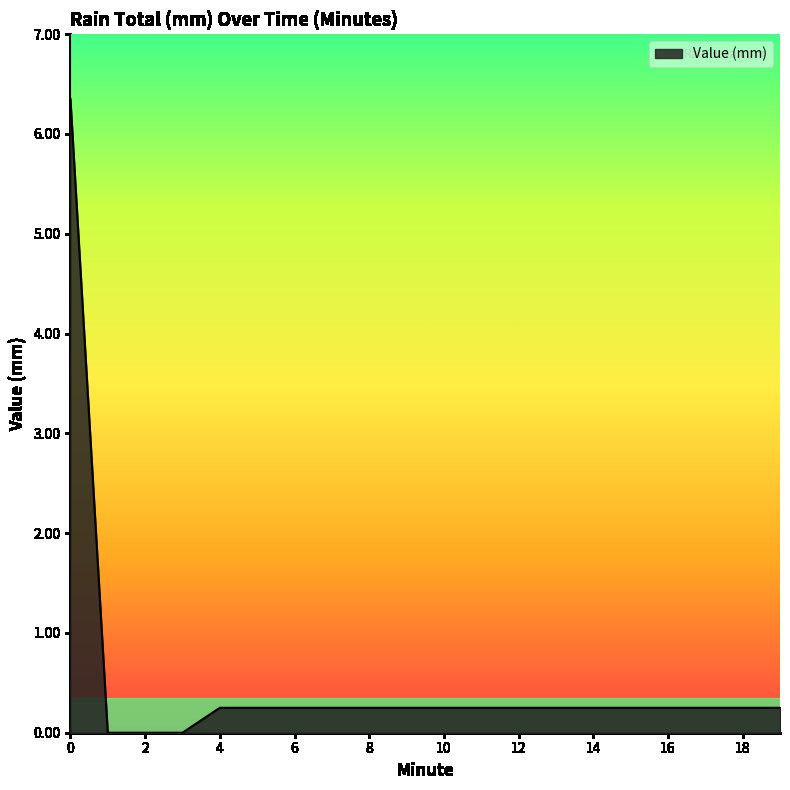

Does the chart have visible grid lines?

No